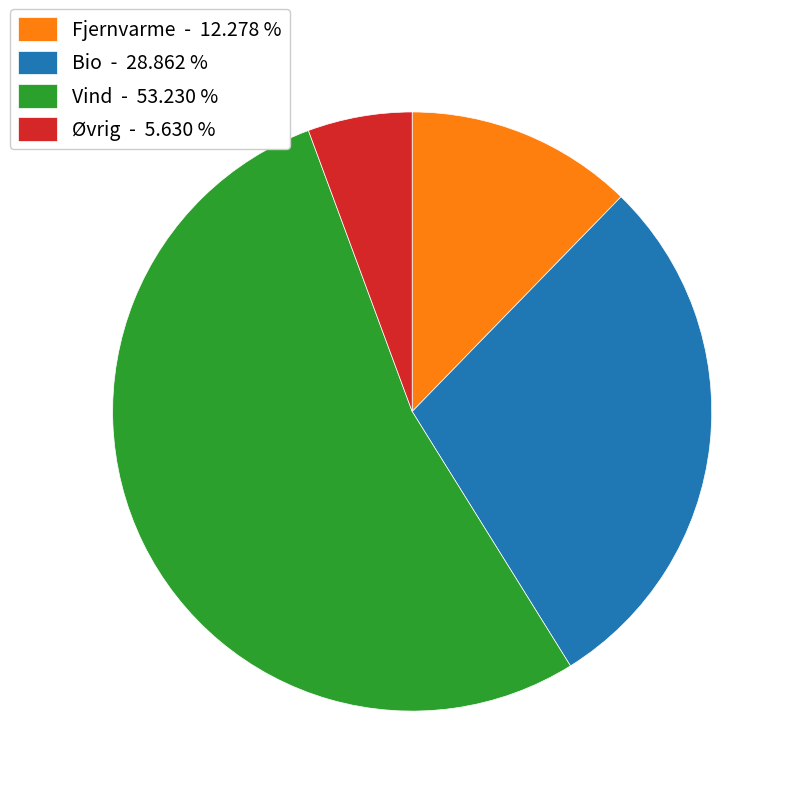

Which slice is the smallest?

Øvrig